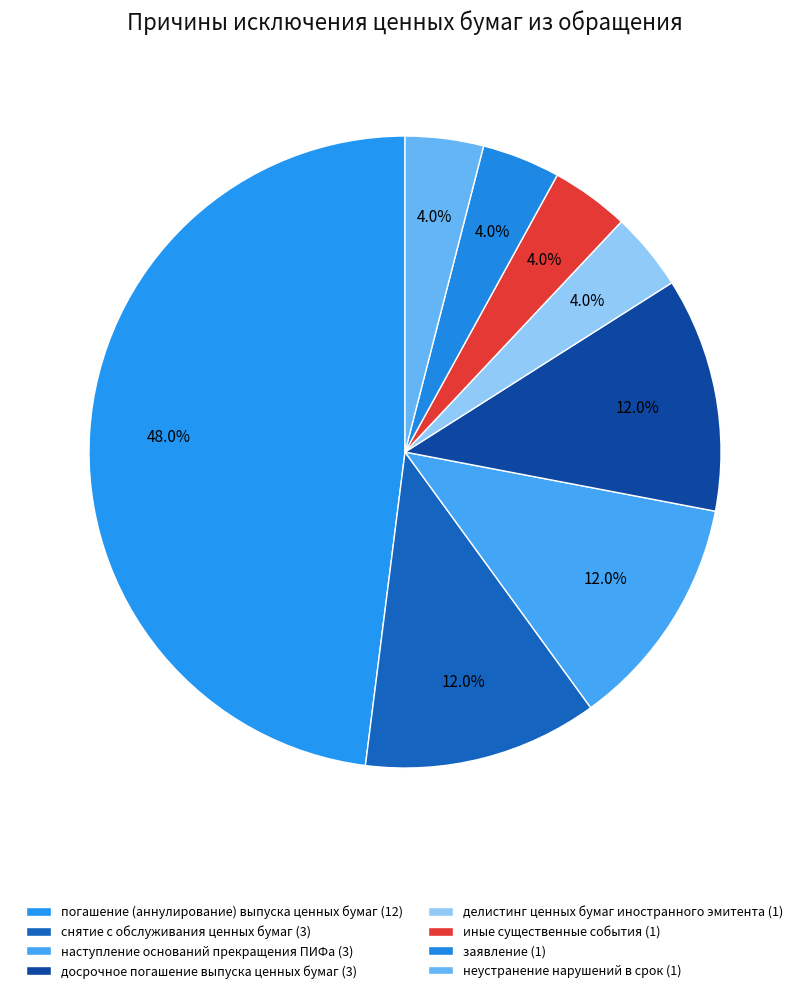

Which slice is the largest?

погашение (аннулирование) выпуска ценных бумаг